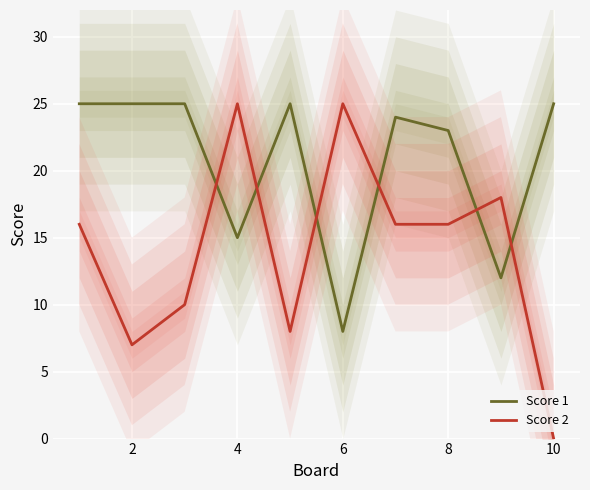

Which series has the largest total across all categories?

Score 1